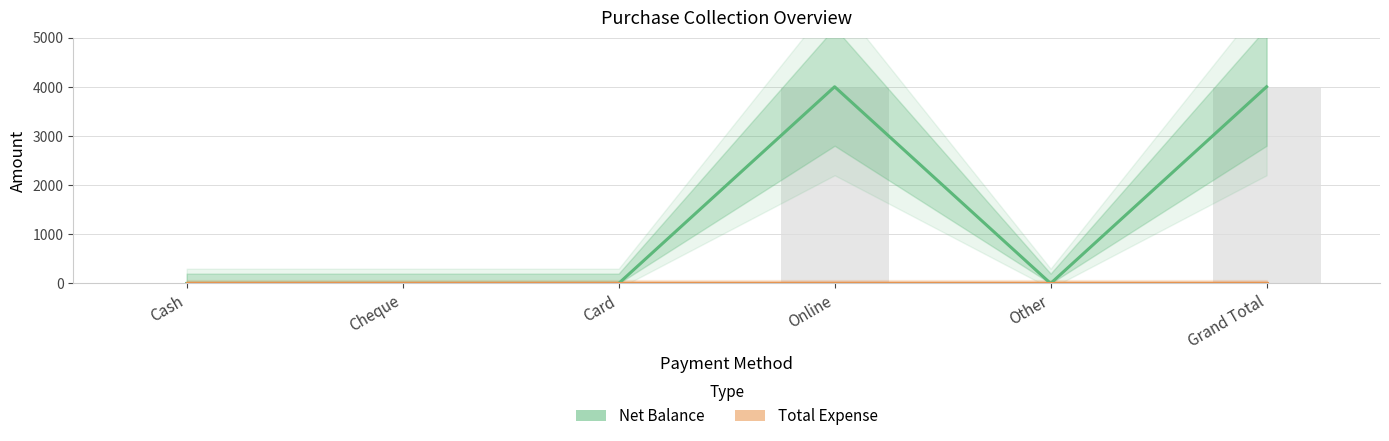

Which series has the largest total across all categories?

Net Balance